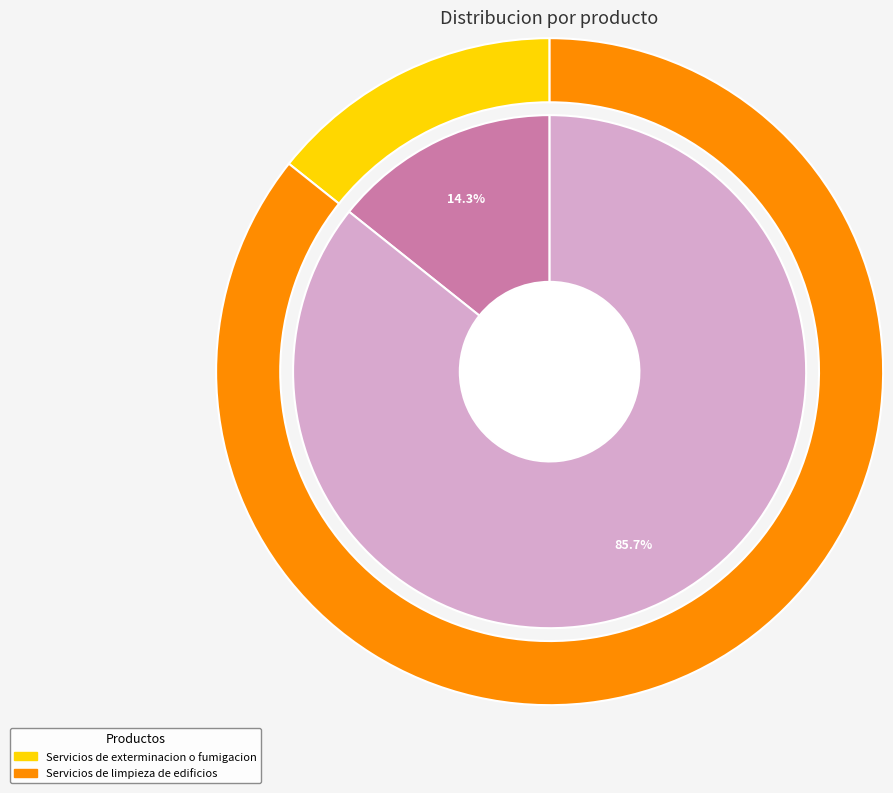

Which category has the biggest portion of the pie?

Servicios de limpieza de edificios